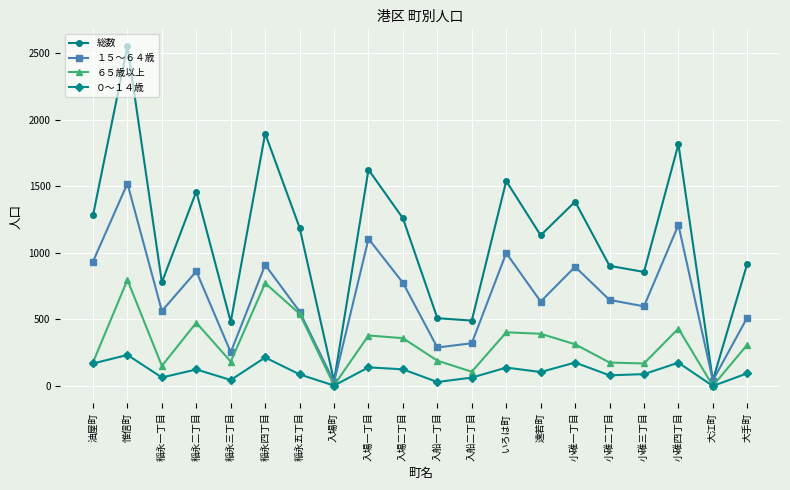

True or false: 総数 and ６５歳以上 intersect in this chart.

False